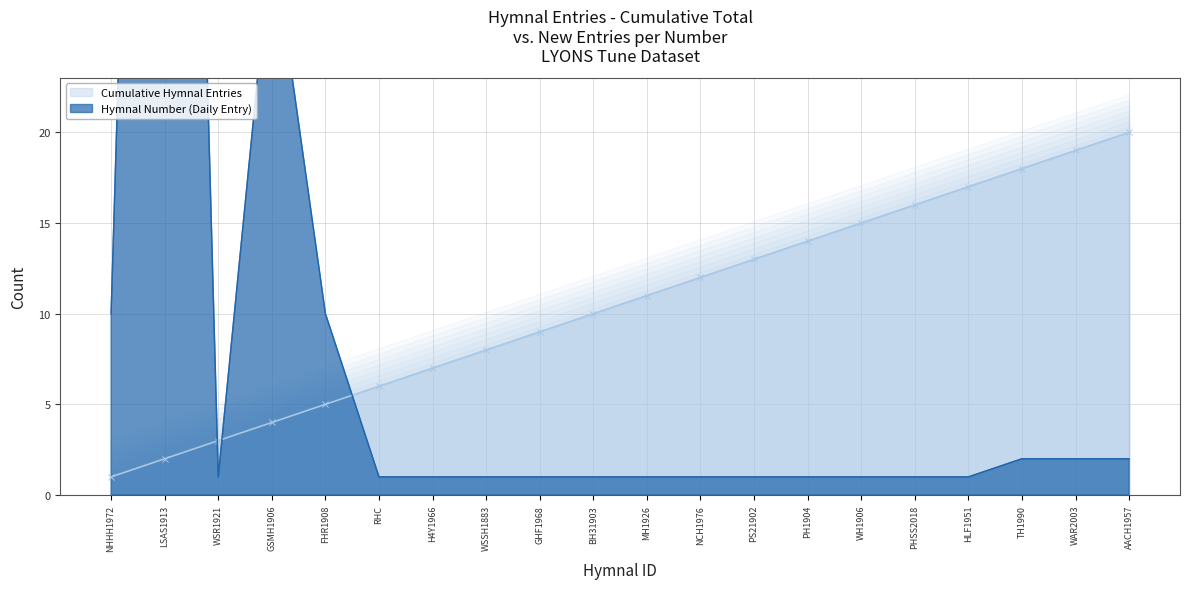

Reading left to right, what are all the values shown in this chart?

1	2	3	4	5	6	7	8	9	10	11	12	13	14	15	16	17	18	19	20